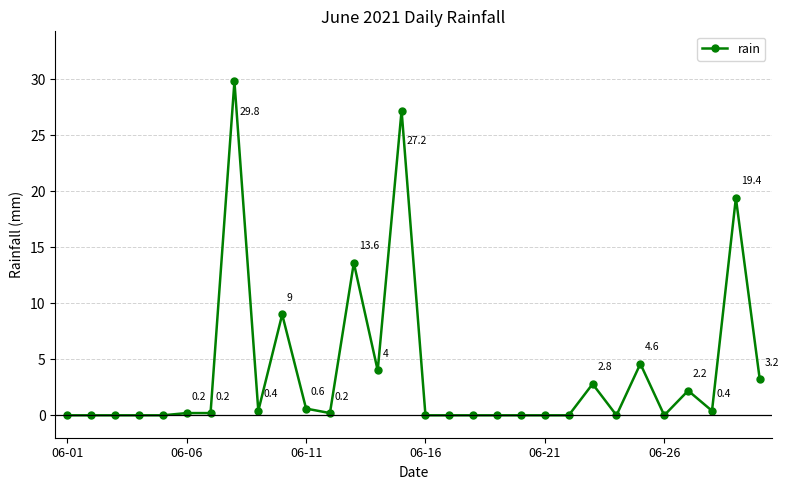

What is the maximum value shown in the chart?

29.8